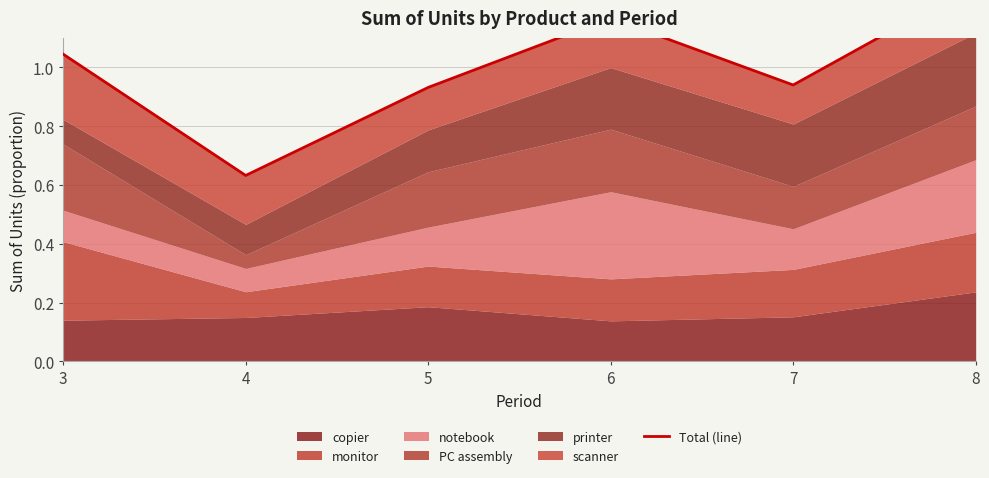

Between 4 and 3, which is larger?

3